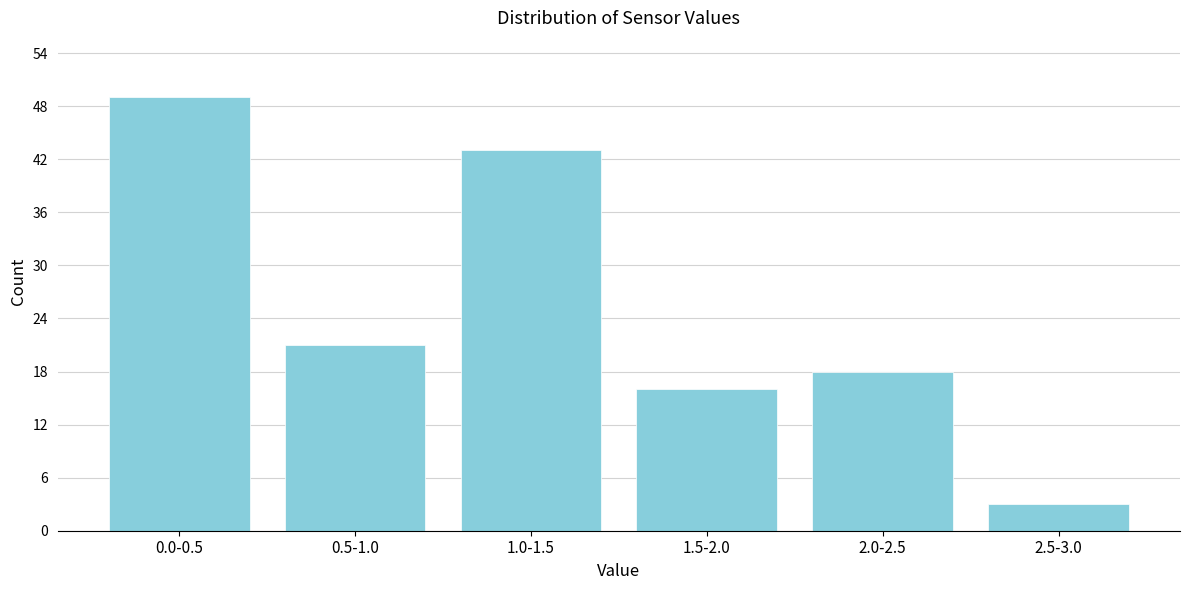

Reading right to left, list all the values displayed in this chart.

3	18	16	43	21	49